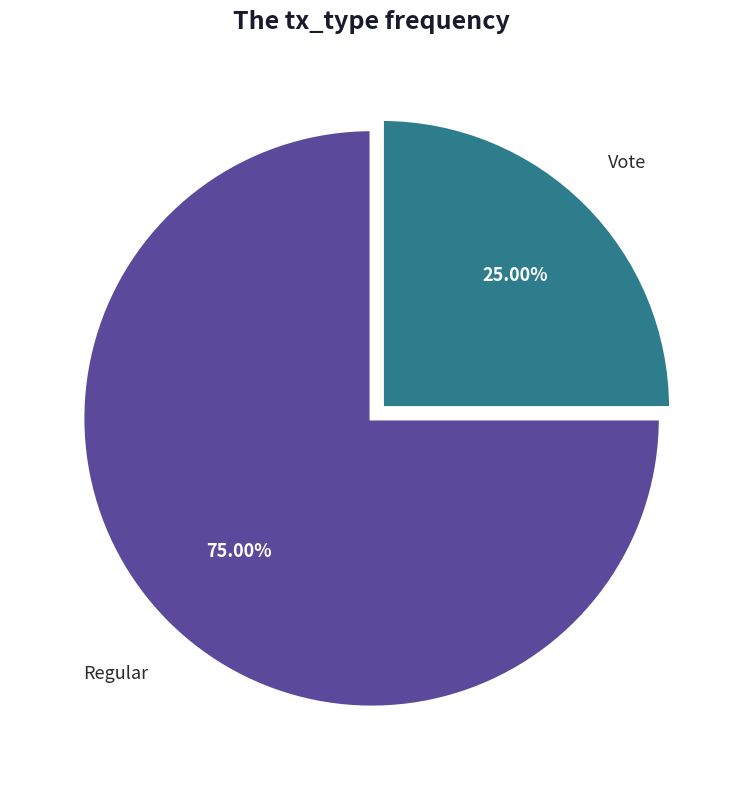

Does any single category account for the majority?

Yes